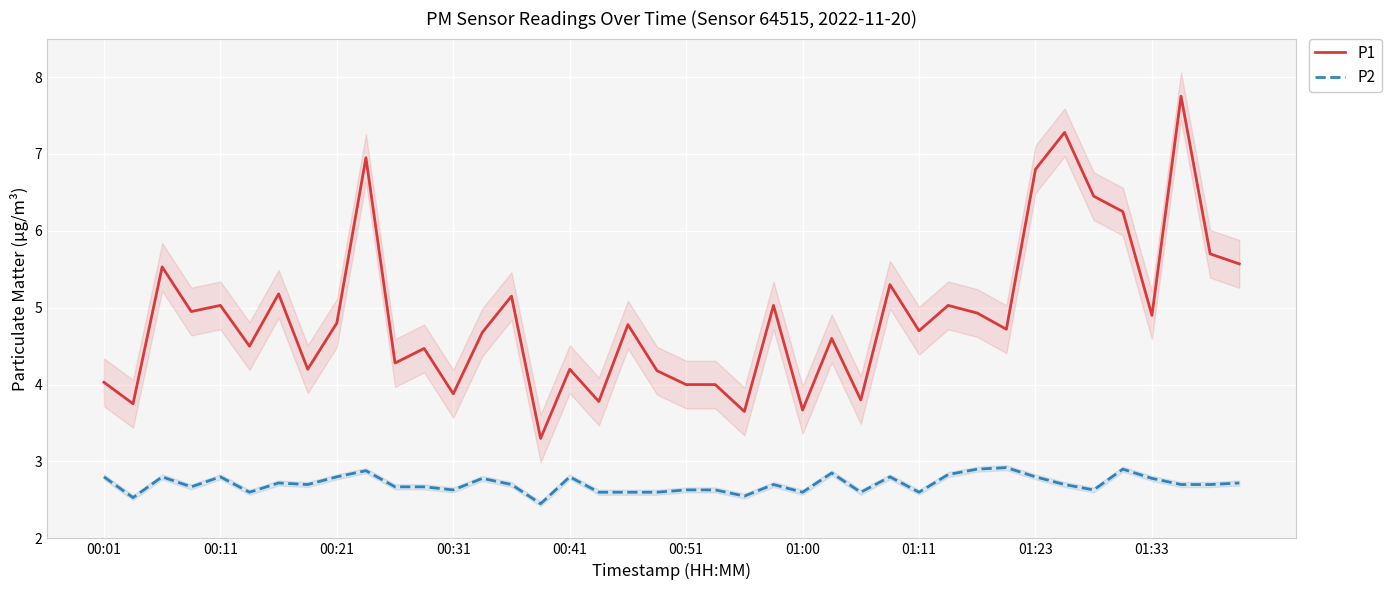

What is the lowest value of the P2 series?

2.5